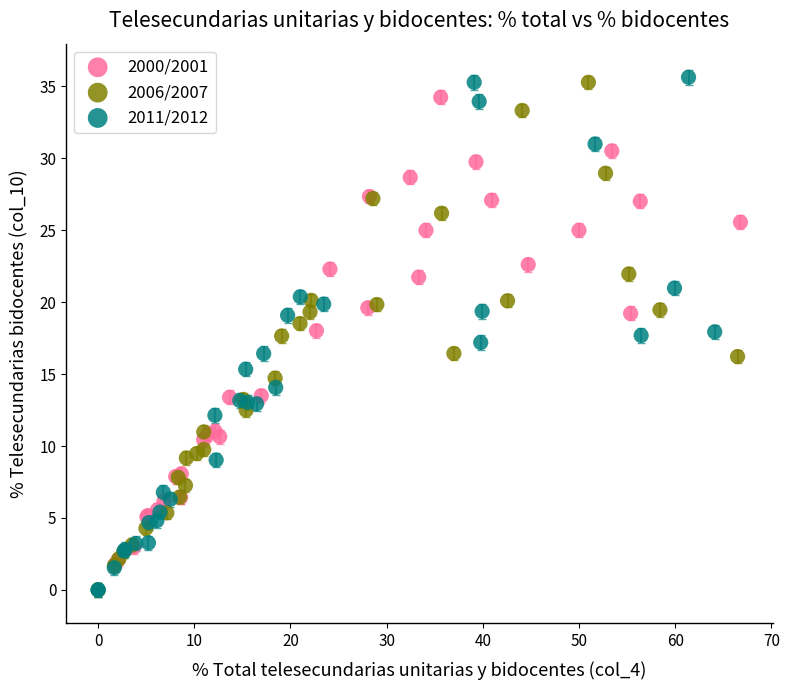

What are all the series names shown in the legend?

2000/2001, 2006/2007, 2011/2012